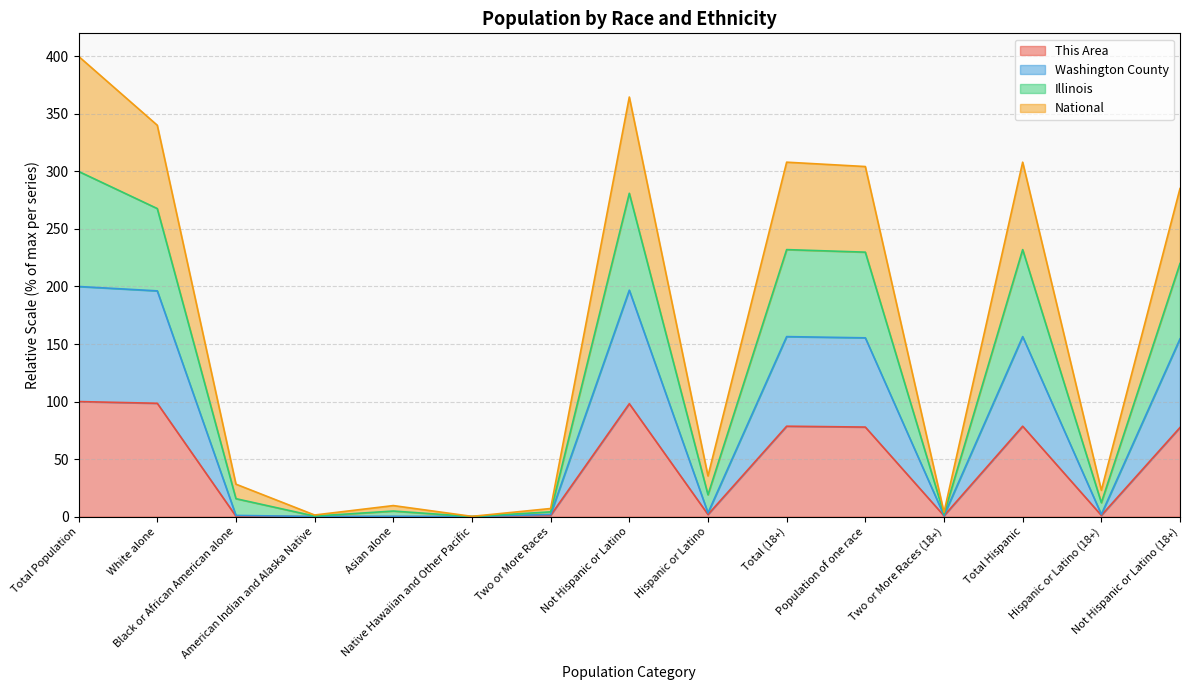

What position from the left is Two or More Races?

7